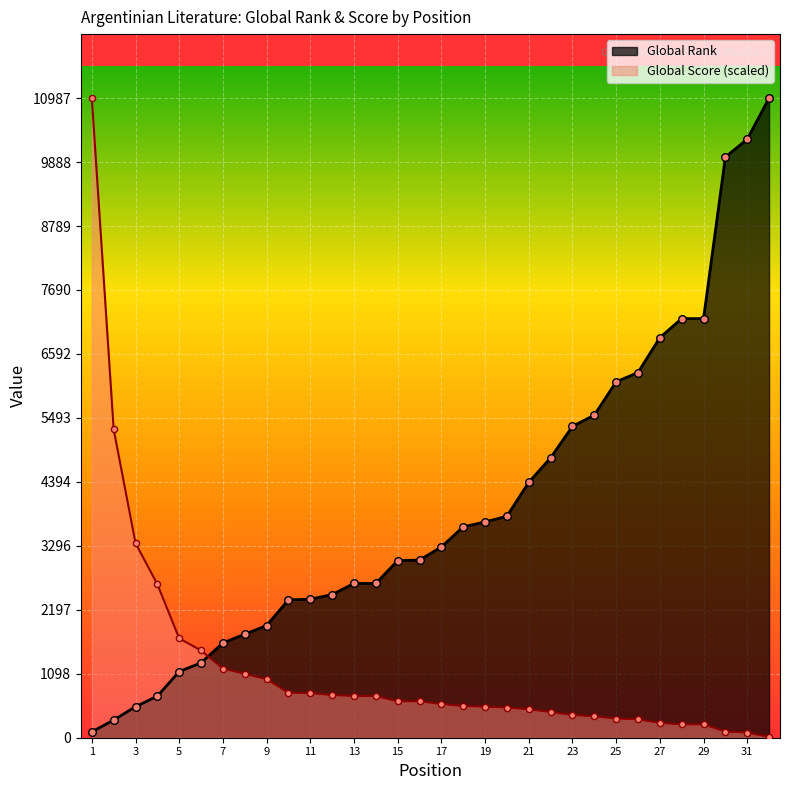

Which series reaches the minimum Y coordinate?

Global Score